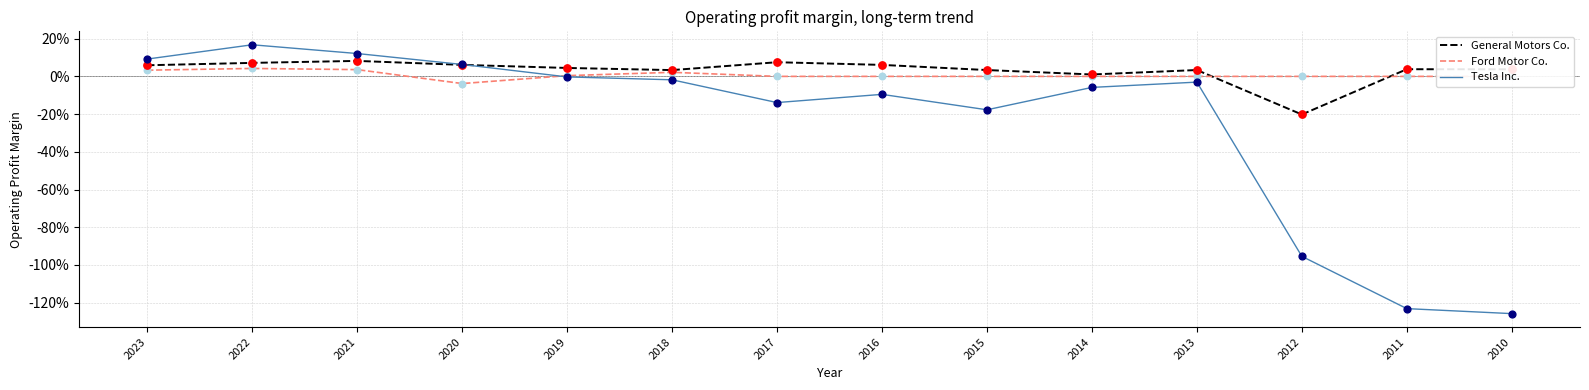

At how many categories does at least one series exceed 0?

13